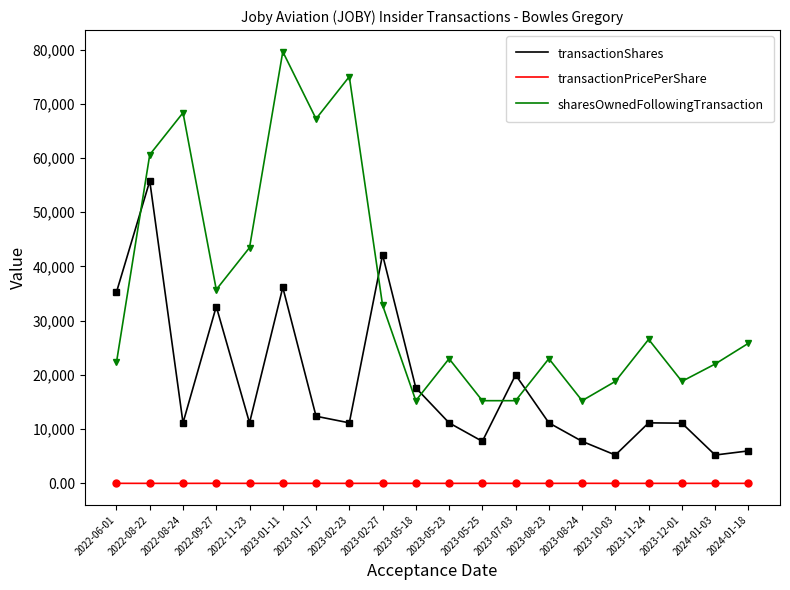

How many interior local valleys does the transactionShares series have?

6